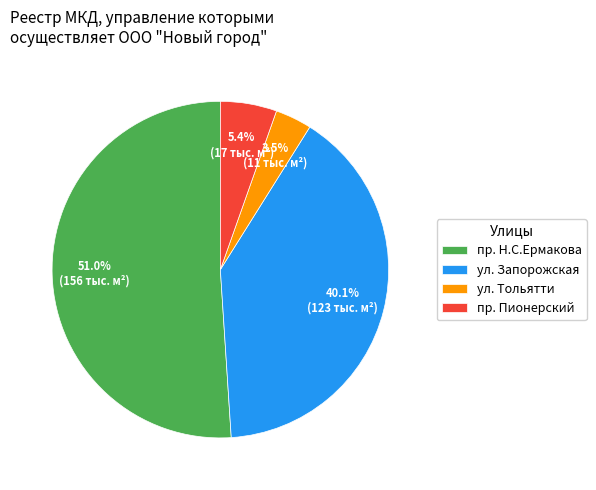

Is there a majority slice in this chart?

Yes